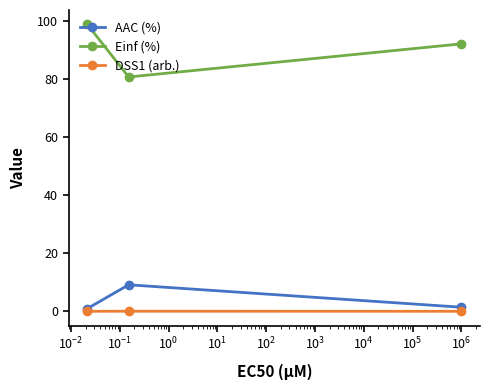

What is the sum of all AAC (%) values?

11.4